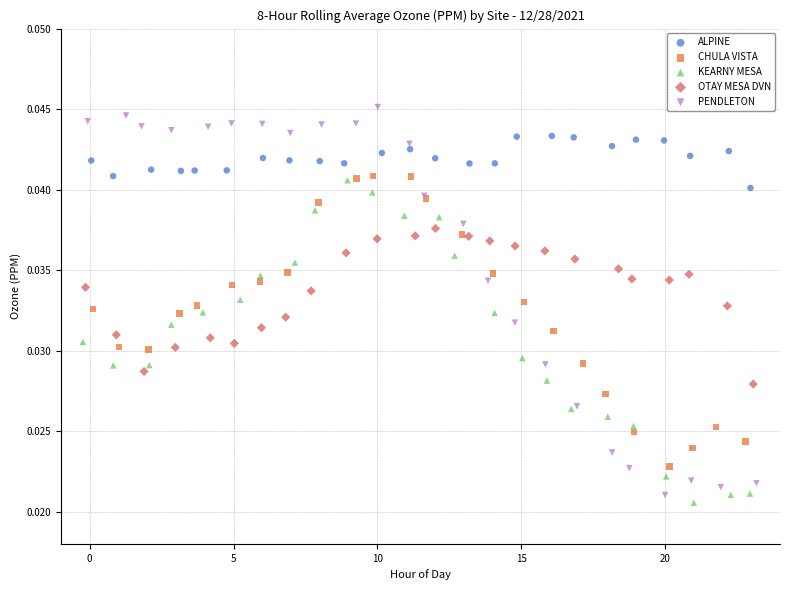

Which series has the largest Y range (max minus min)?

PENDLETON